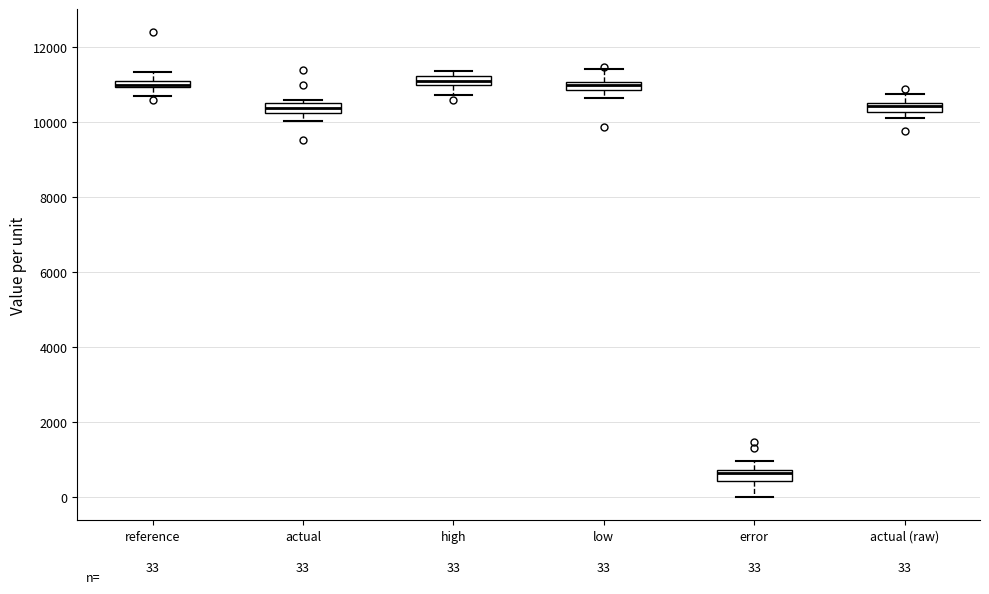

Which box's median line is the lowest?

error